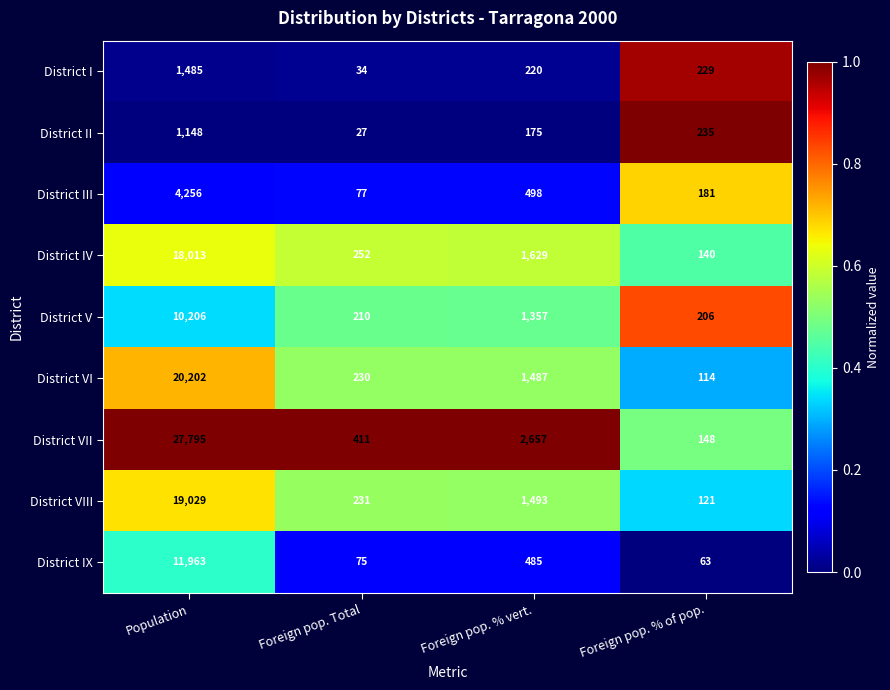

At which category is the sum across all series the highest?

Population